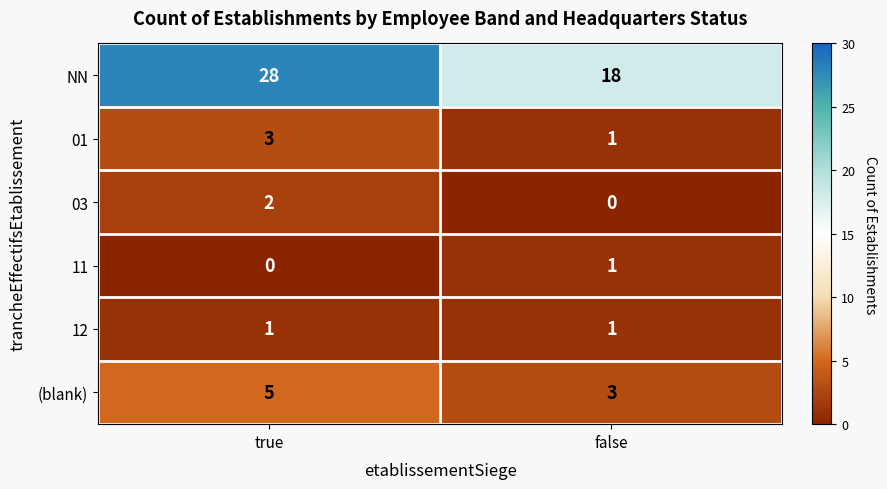

Which series changed the most between true and false?

NN